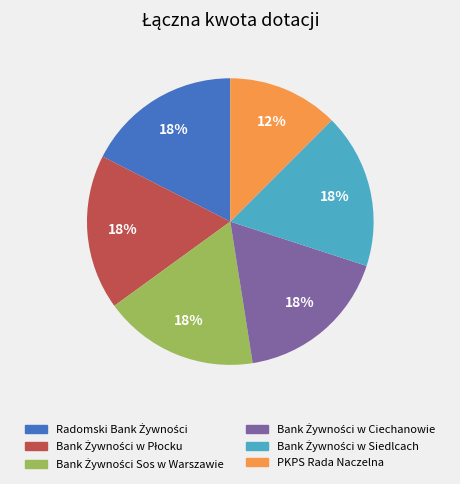

To the nearest percent, what is the average slice percentage?

17%